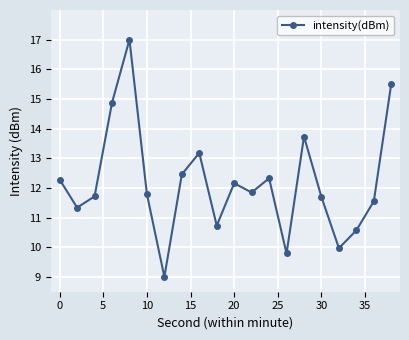

True or false: there are more than 2 points higher than both neighbors.

True